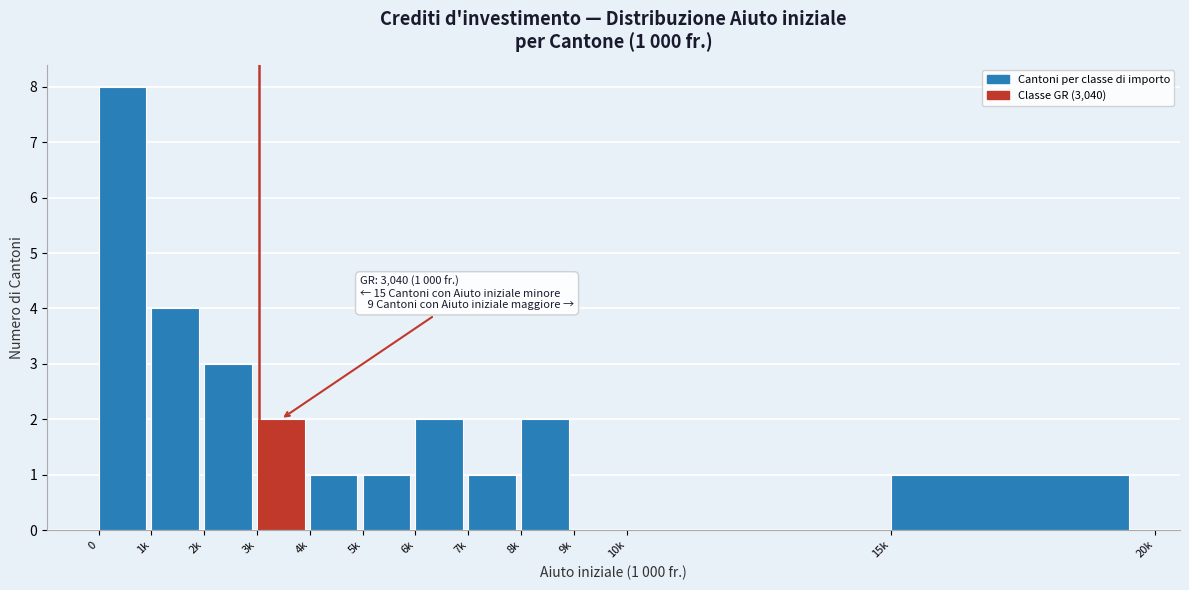

Reading left to right, transcribe all the data shown in this chart.

0=8	1k=4	2k=3	3k=2	4k=1	5k=1	6k=2	7k=1	8k=2	9k=0	10k=0	15k=1